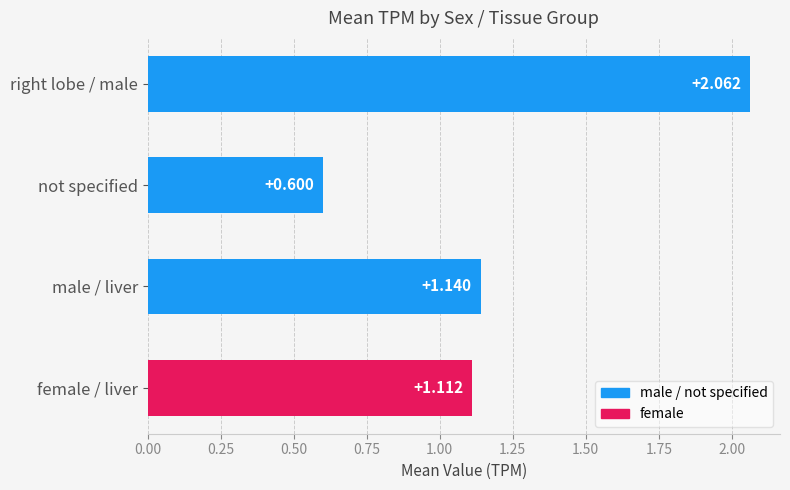

At which category does the chart reach its minimum across all series?

not specified